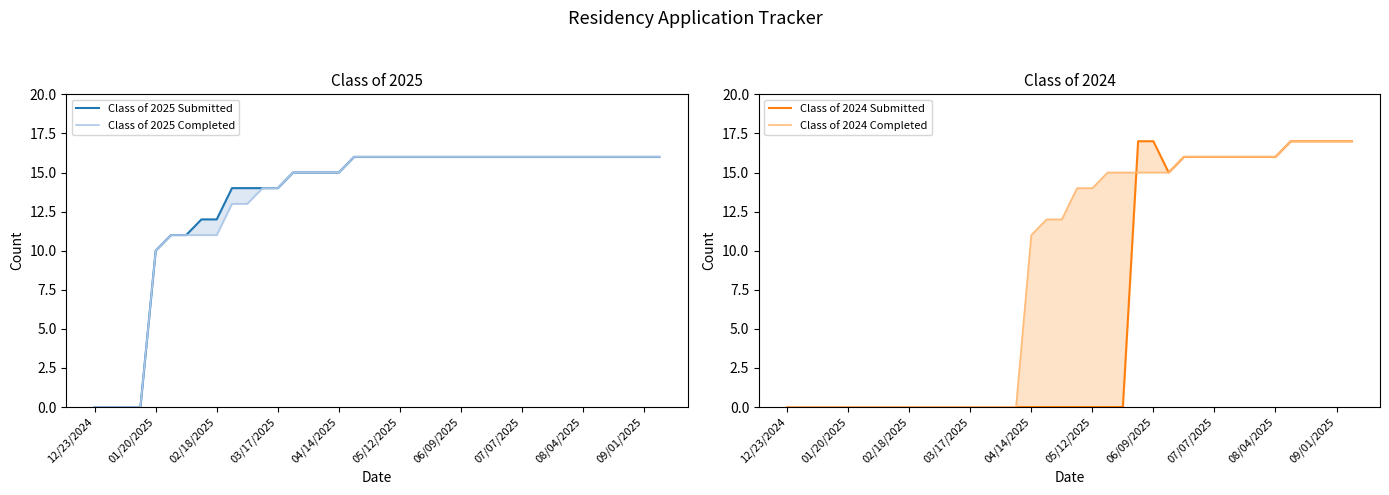

What is the difference between the maximum and minimum values in the Class of 2025 Submitted series?

16